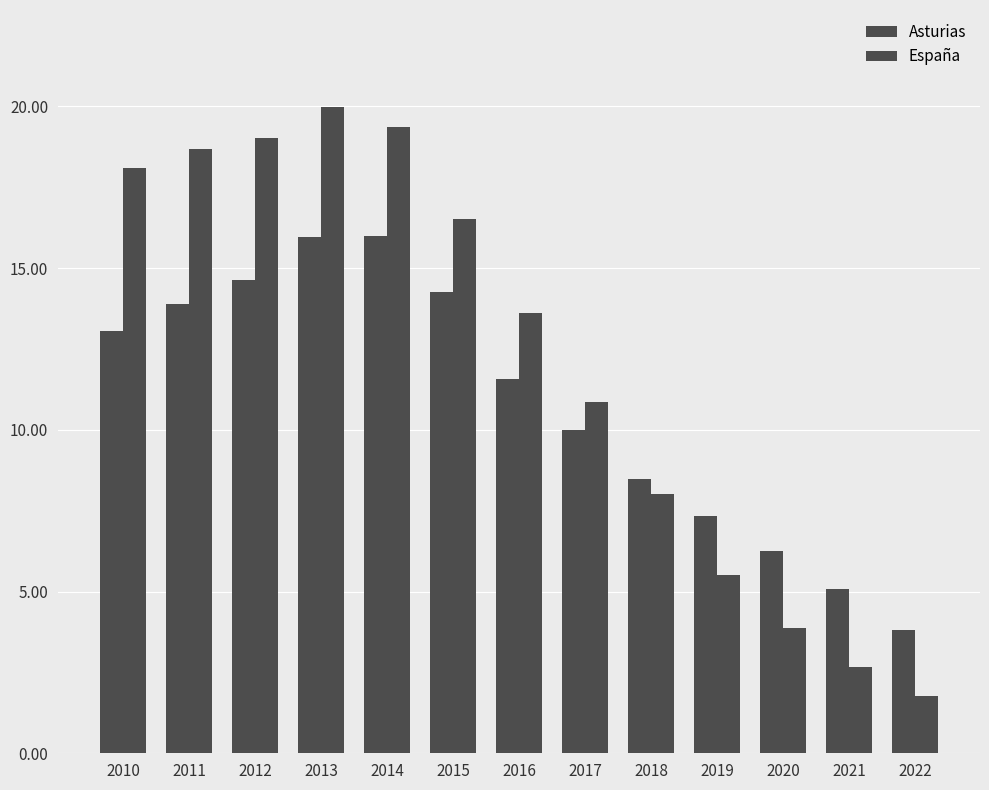

What is the value of the España bar at the 11th from the left?

3.9